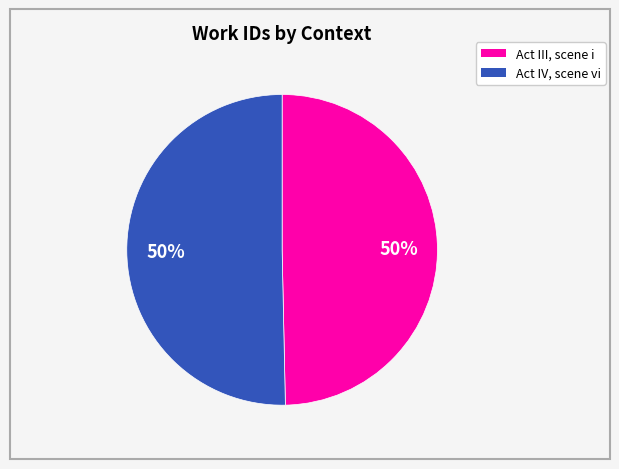

The Act III, scene i slice represents 39% of the pie. True or false?

False